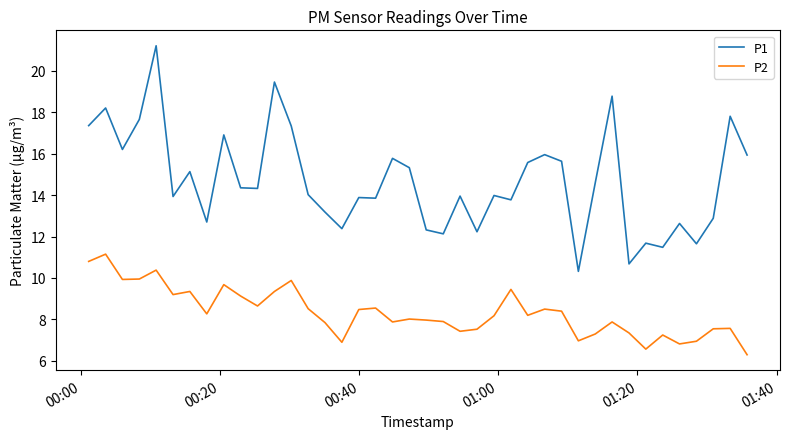

In P2, how many points are lower than both neighbors (excluding endpoints)?

11